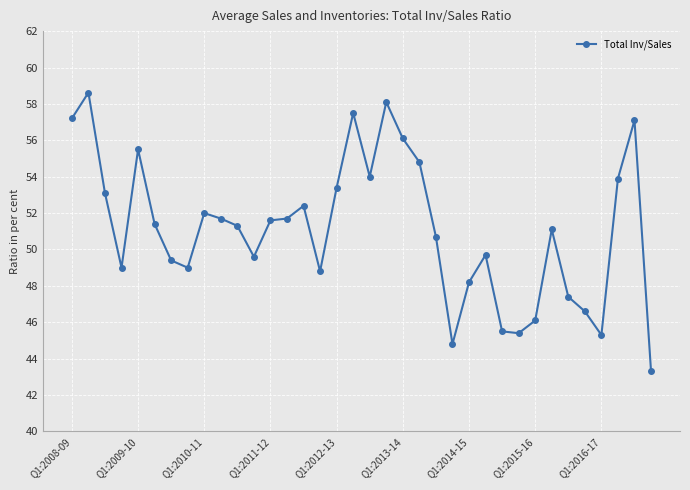

What is the greatest value displayed?

58.6